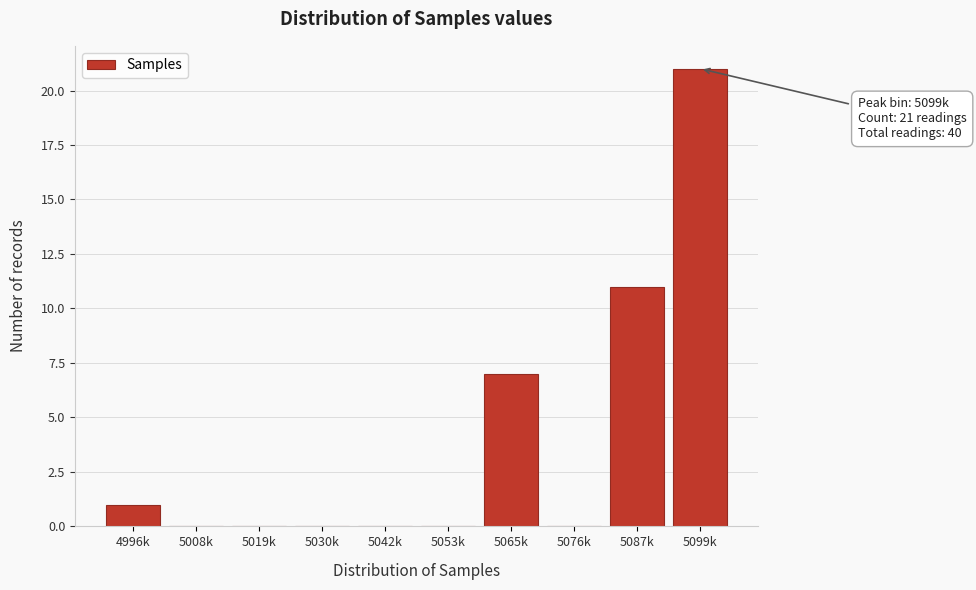

Reading left to right, what are all the values shown in this chart?

4996k=1	5008k=0	5019k=0	5030k=0	5042k=0	5053k=0	5065k=7	5076k=0	5087k=11	5099k=21